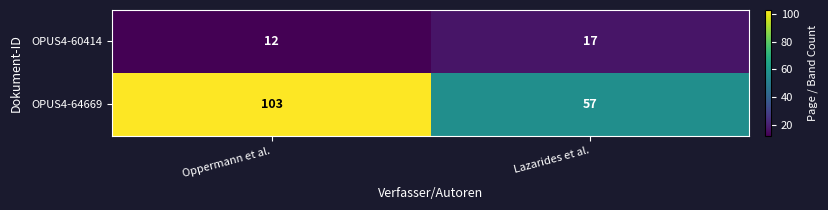

Which label corresponds to the largest value in the chart?

Oppermann et al.